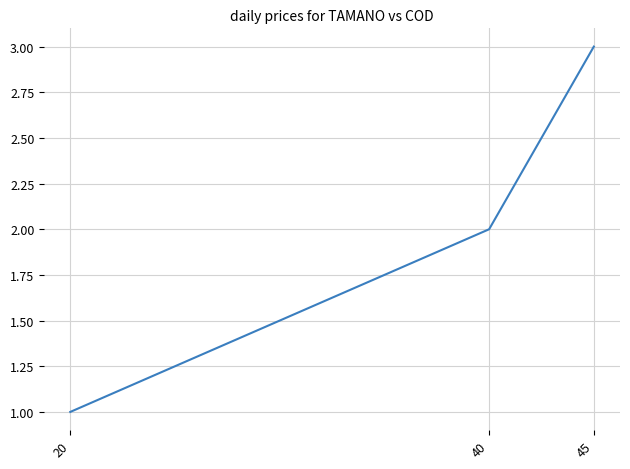

Is it true that the value at 45 is 3?

True